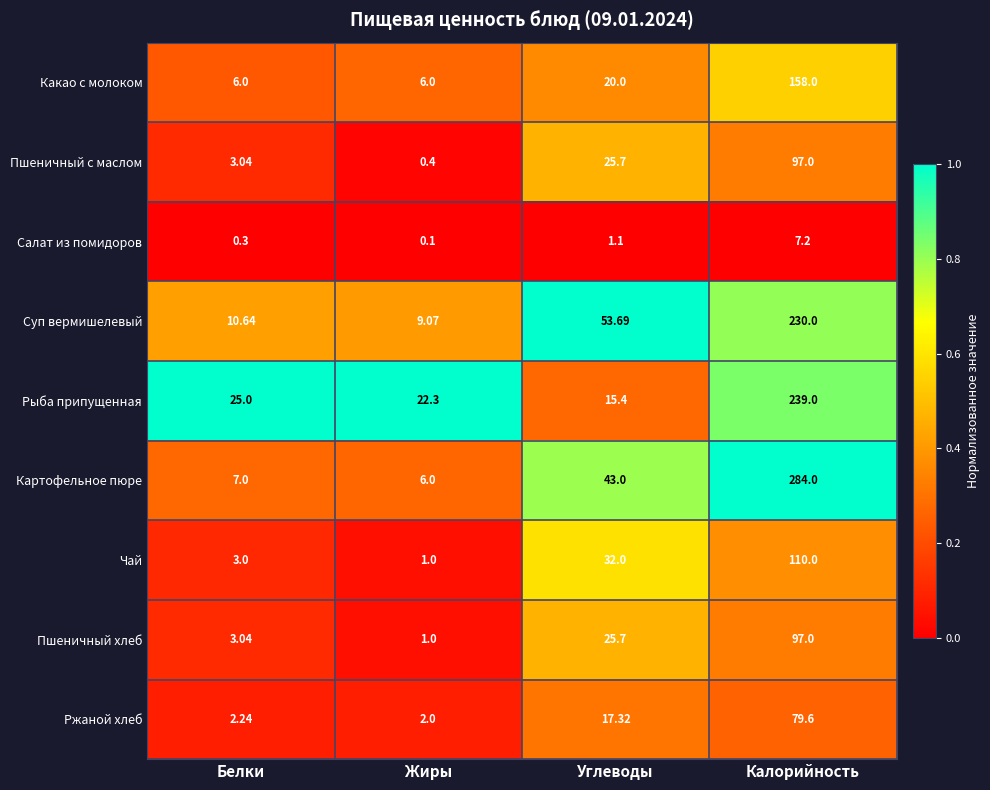

List the labels in order of Ржаной хлеб value, smallest first.

Жиры, Белки, Углеводы, Калорийность